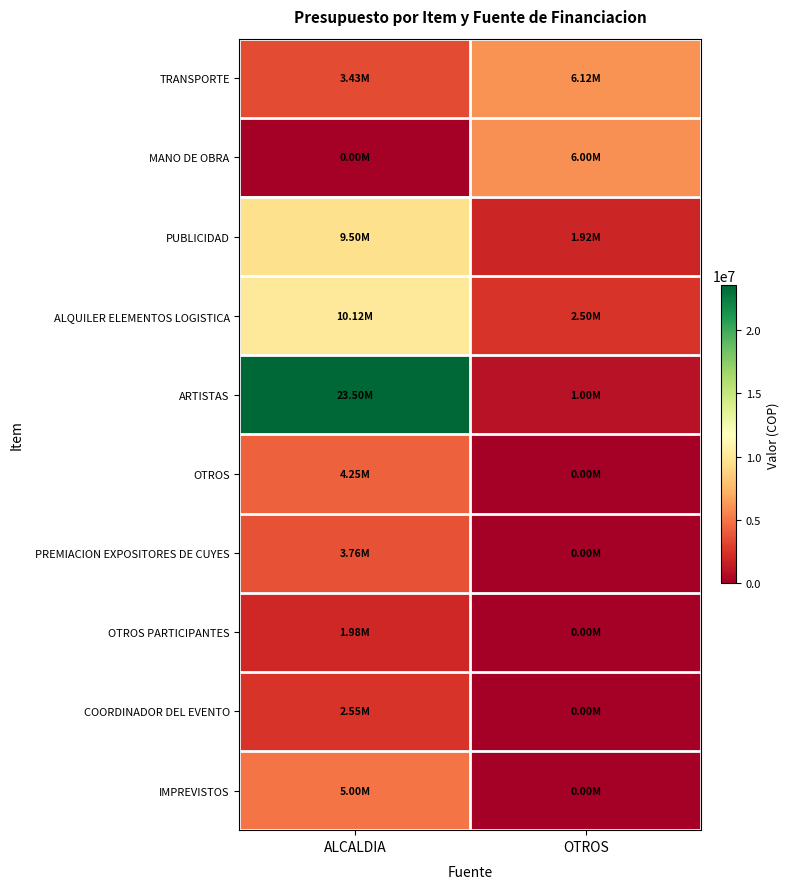

Reading left to right, what are all the values shown in this chart?

TRANSPORTE: ALCALDIA=3430000	OTROS=6120000
MANO DE OBRA: ALCALDIA=0	OTROS=6000000
PUBLICIDAD: ALCALDIA=9500000	OTROS=1920000
ALQUILER ELEMENTOS LOGISTICA: ALCALDIA=10120000	OTROS=2500000
ARTISTAS: ALCALDIA=23500000	OTROS=1000000
OTROS: ALCALDIA=4255000	OTROS=0
PREMIACION EXPOSITORES DE CUYES: ALCALDIA=3758000	OTROS=0
OTROS PARTICIPANTES: ALCALDIA=1980000	OTROS=0
COORDINADOR DEL EVENTO: ALCALDIA=2550000	OTROS=0
IMPREVISTOS: ALCALDIA=5000000	OTROS=0